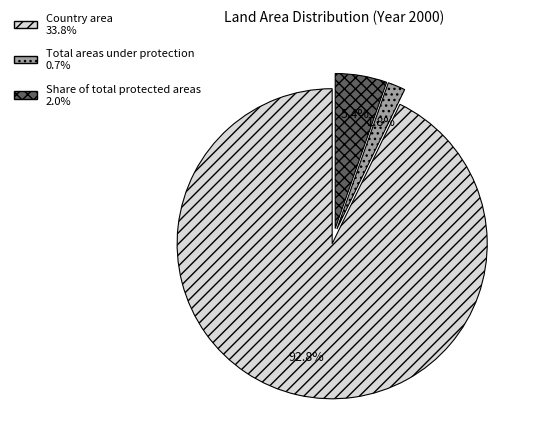

True or false: Share of total protected areas accounts for 5% of the total.

True